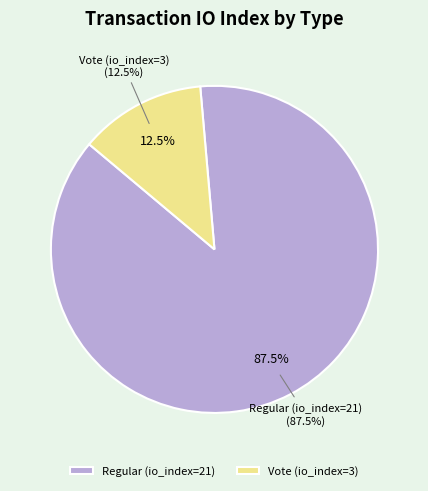

To the nearest percent, what is the average slice percentage?

50%